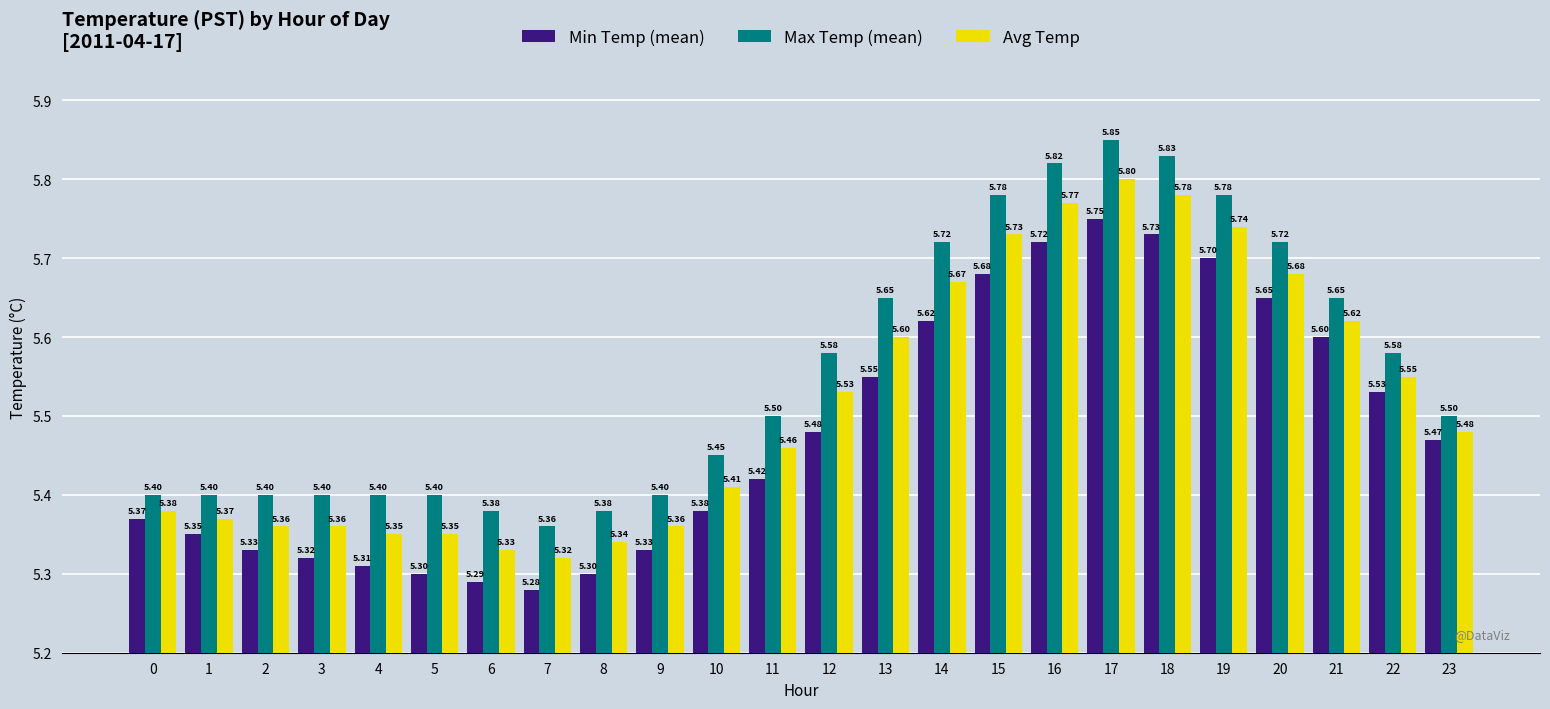

Does the chart contain any negative values?

No